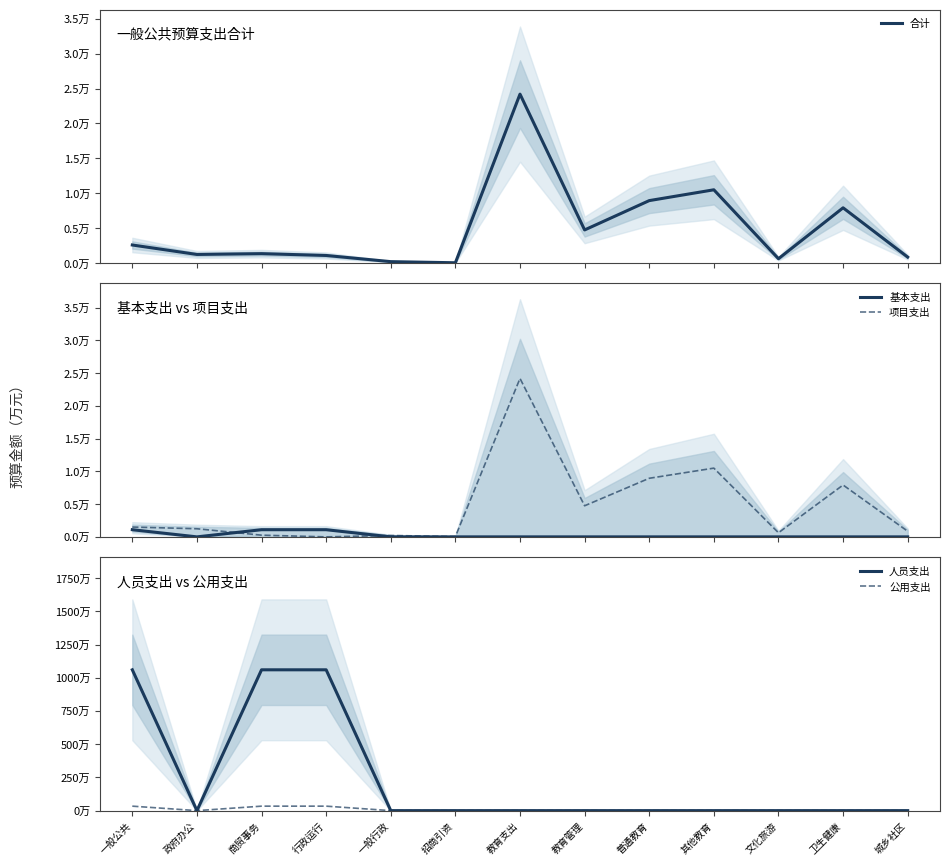

Is the value of 合计 at 普通教育 greater than the value of 项目支出 at 卫生健康?

Yes